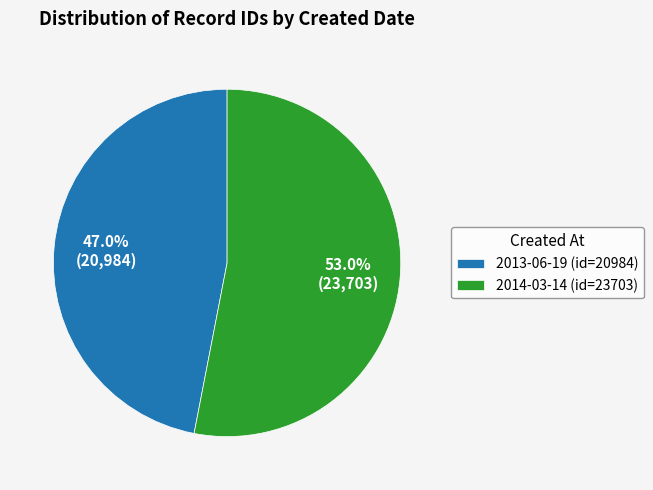

Approximately how many times larger is the value at 2014-03-14 compared to 2013-06-19?

1.1